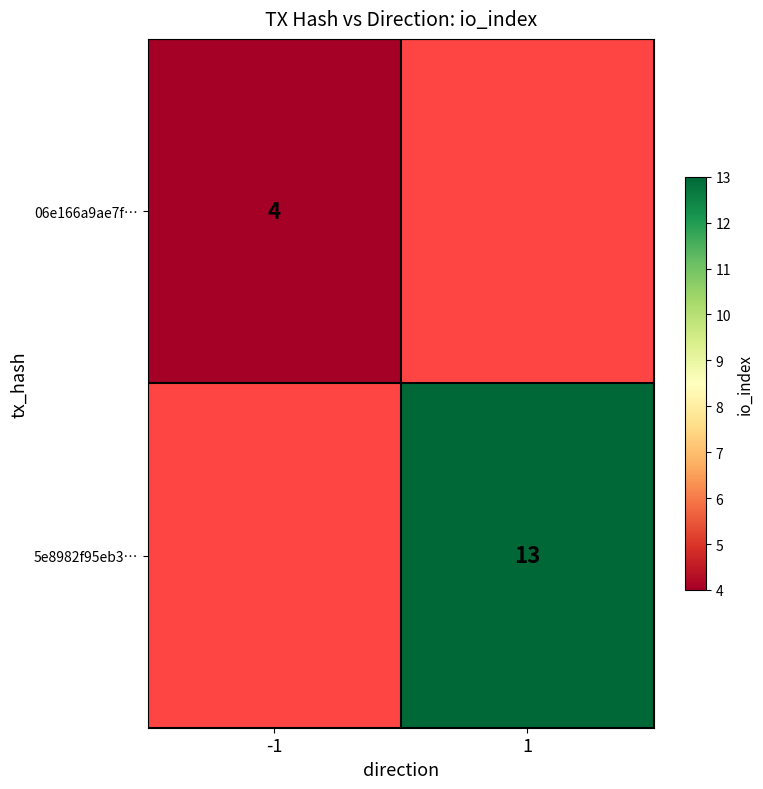

The 06e166a9ae7f… series shows 6.6 at -1. True or false?

False